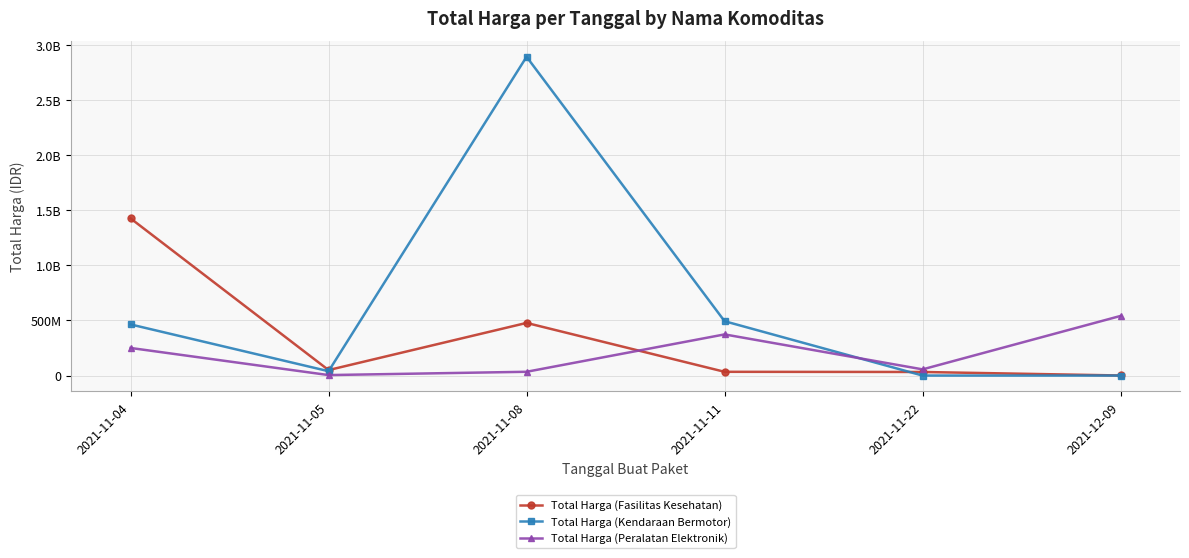

Is it true that Total Harga (Peralatan Elektronik) equals 250350000 at 2021-11-04?

True